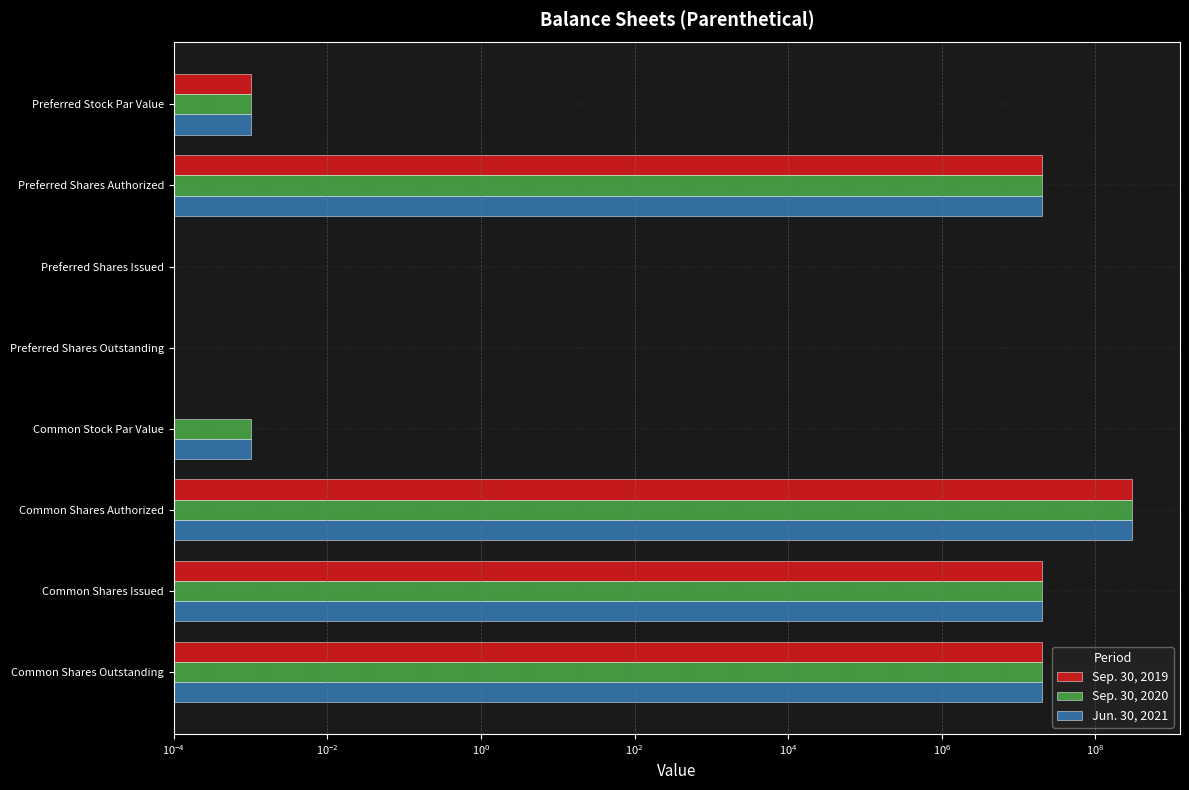

What are all the series names shown in the legend?

Sep. 30, 2019, Sep. 30, 2020, Jun. 30, 2021